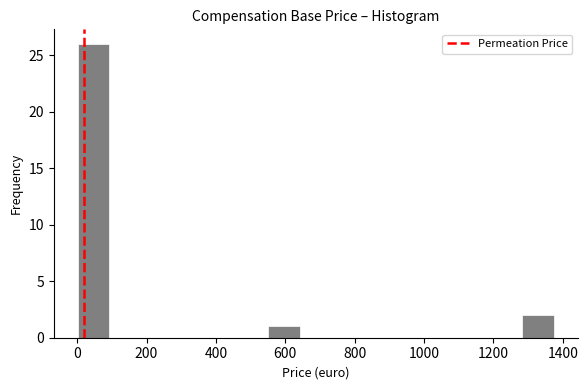

What is the height of the bar covering 1280 to 1380 on the x-axis? Neither the bar edges nor the heights are printed on the chart, so give them approximately, as read against the axes.

2